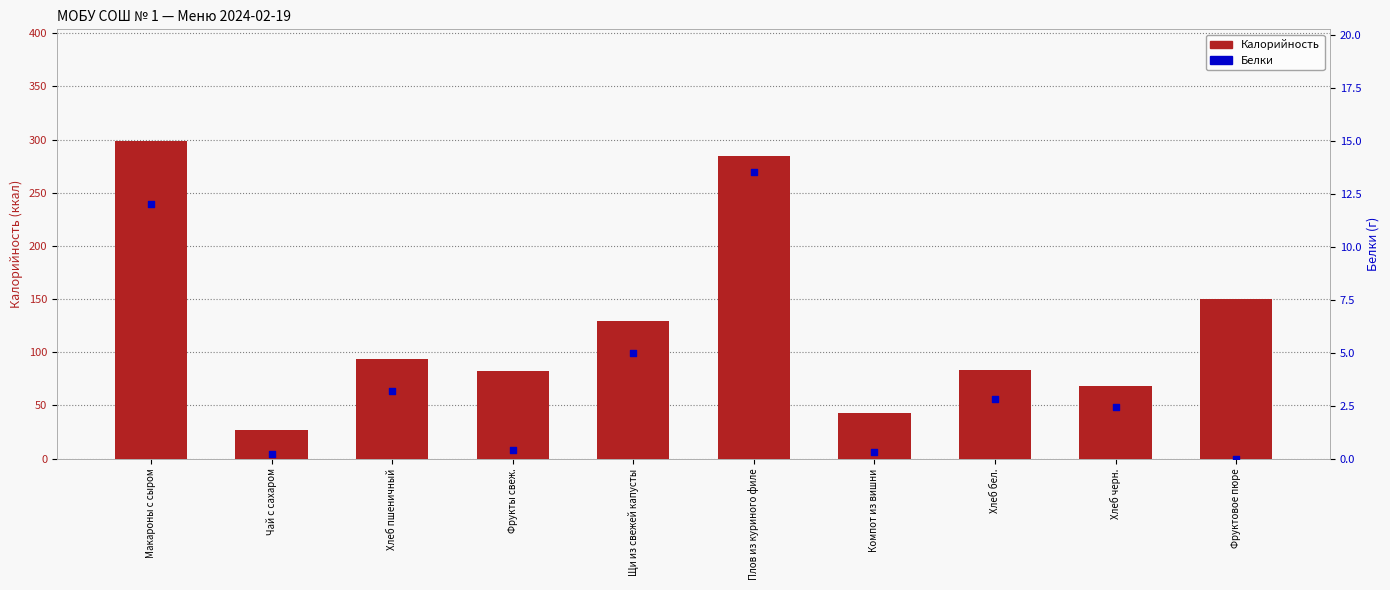

Is the value of Калорийность at Хлеб черн. greater than the value of Белки at Макароны с сыром?

Yes